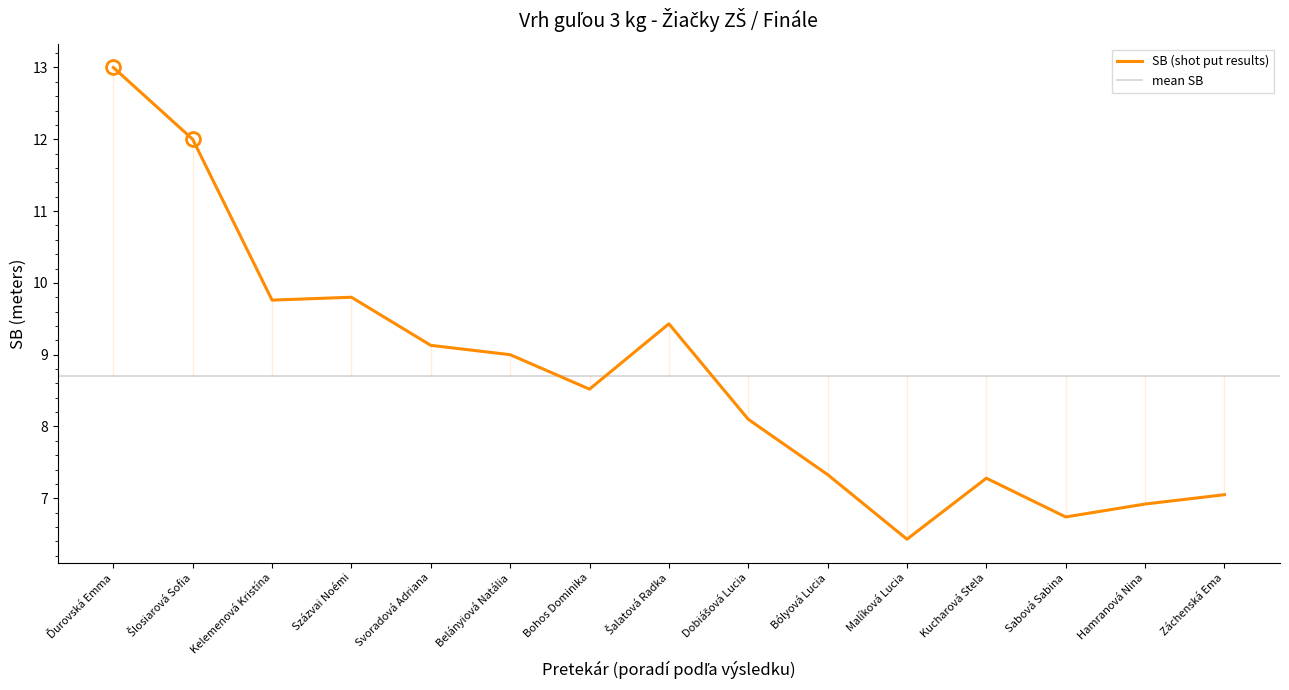

List the labels in order of value, smallest first.

Malíková Lucia, Sabová Sabina, Hamranová Nina, Záchenská Ema, Kucharová Stela, Bólyová Lucia, Dobiášová Lucia, Bohos Dominika, Belányiová Natália, Svoradová Adriana, Šalatová Radka, Kelemenová Kristína, Százvai Noémi, Šlosiarová Sofia, Ďurovská Emma